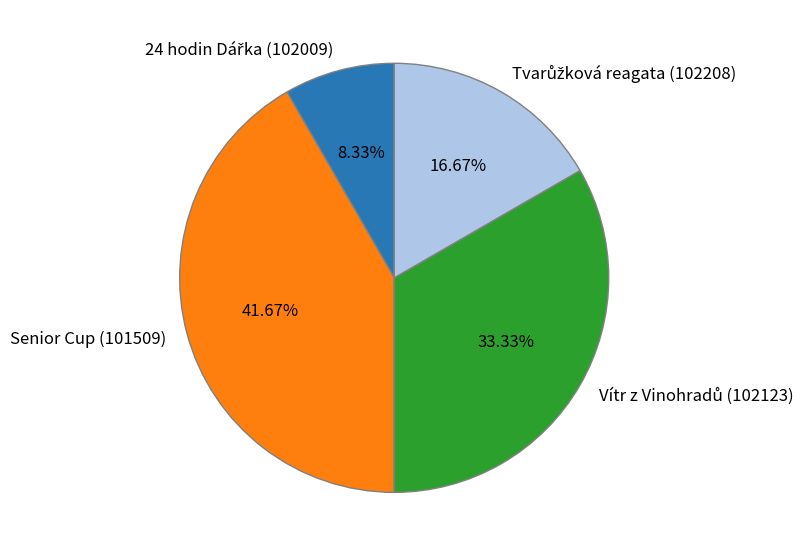

Does Senior Cup (101509) represent more than half of the total?

No